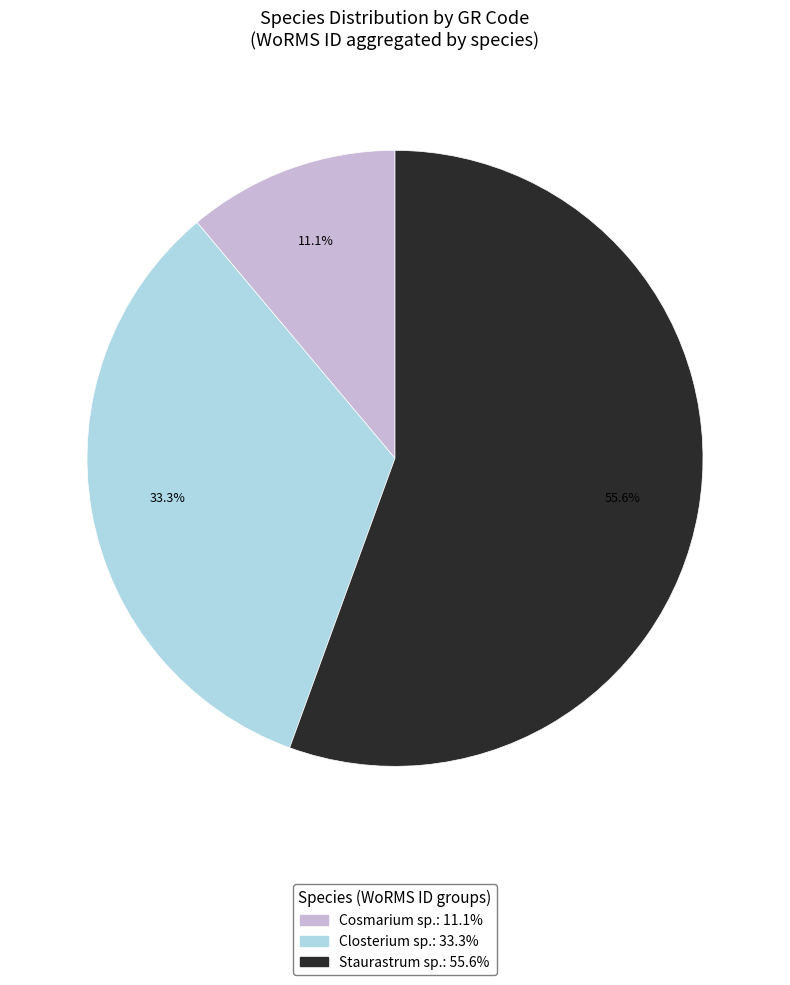

Does any single category account for the majority?

Yes